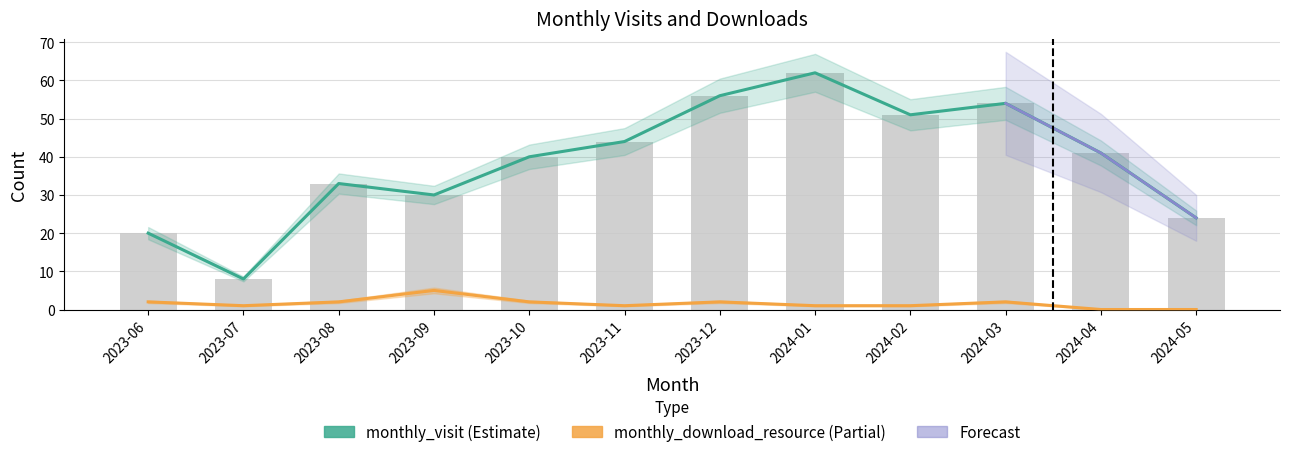

What is the minimum value for monthly_visit?

8